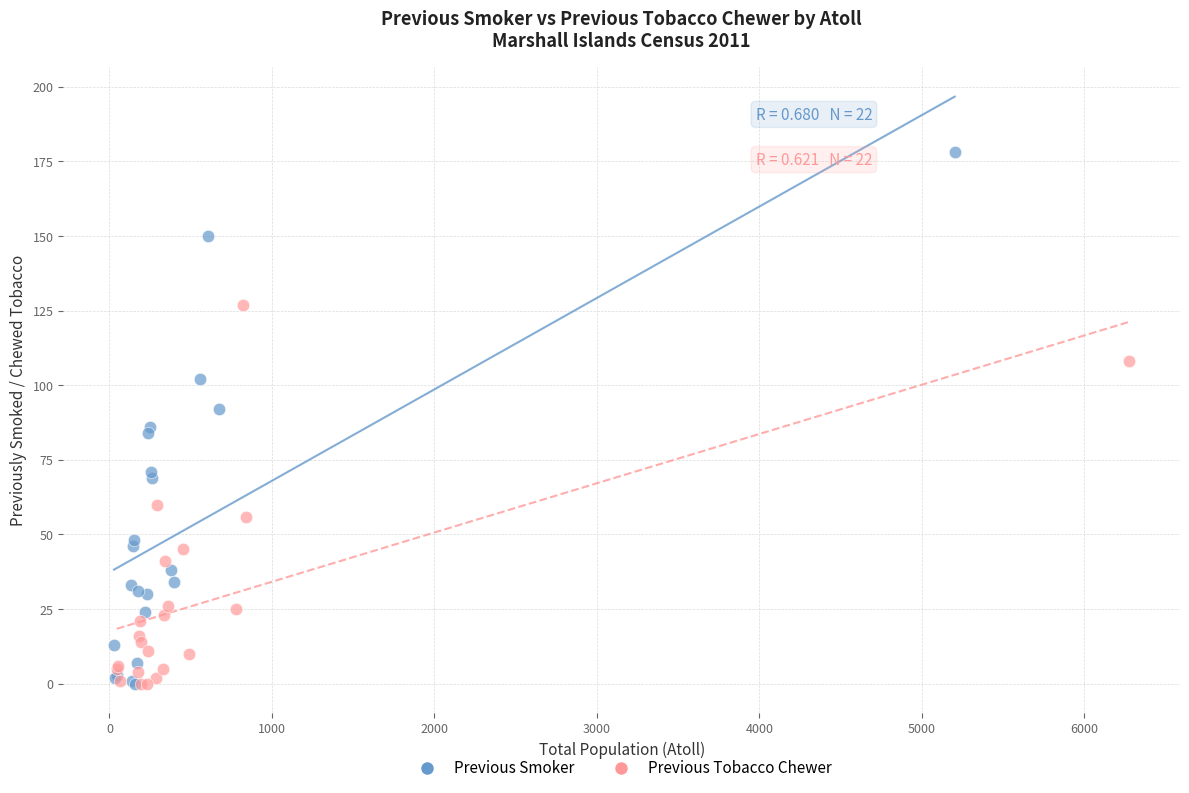

Which series has the widest spread of Y values?

Previous Smoker